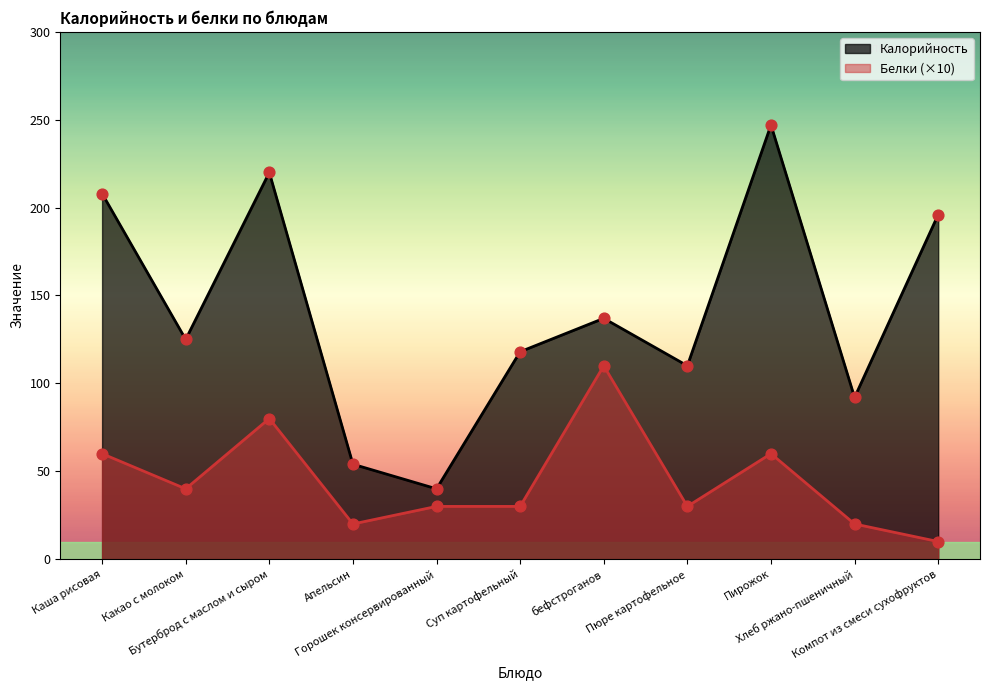

What are all the series names shown in the legend?

Калорийность, Белки (×10)